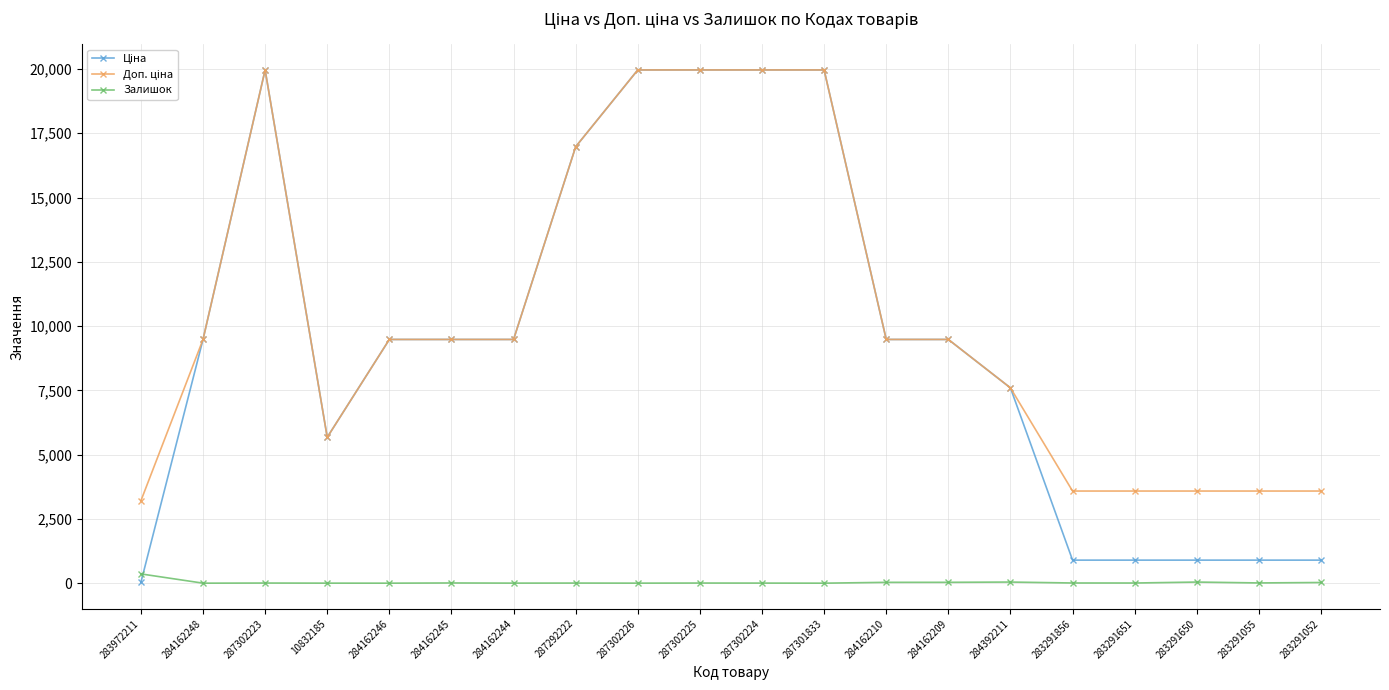

At how many categories does at least one series exceed 9013?

12